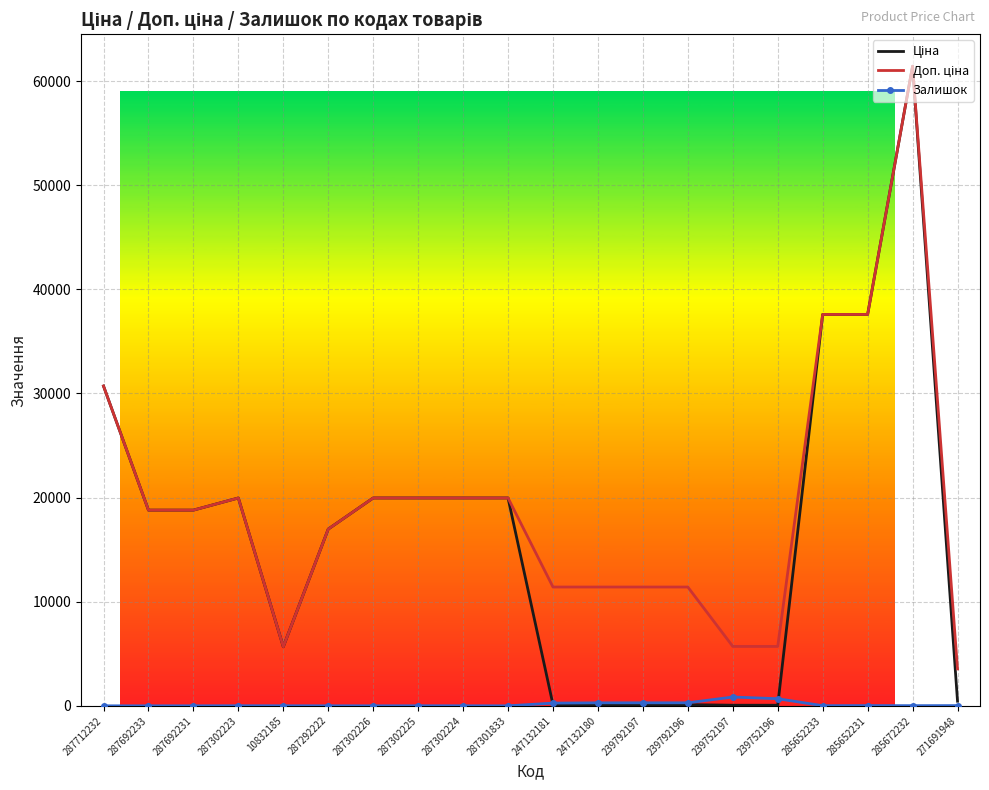

What is the maximum value shown in the chart?

61434.3